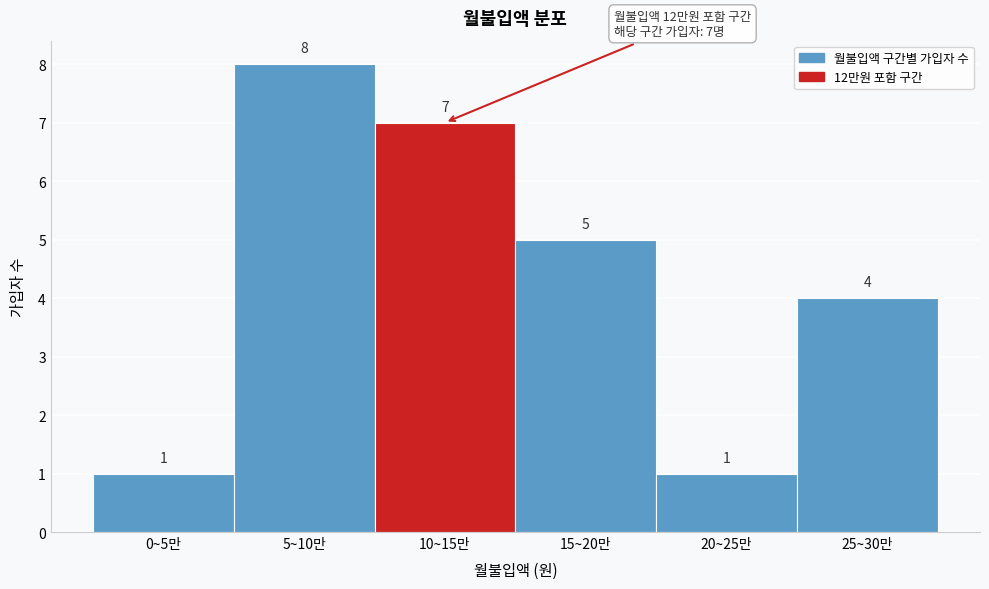

Reading left to right, what are all the values shown in this chart?

0~5만=1	5~10만=8	10~15만=7	15~20만=5	20~25만=1	25~30만=4